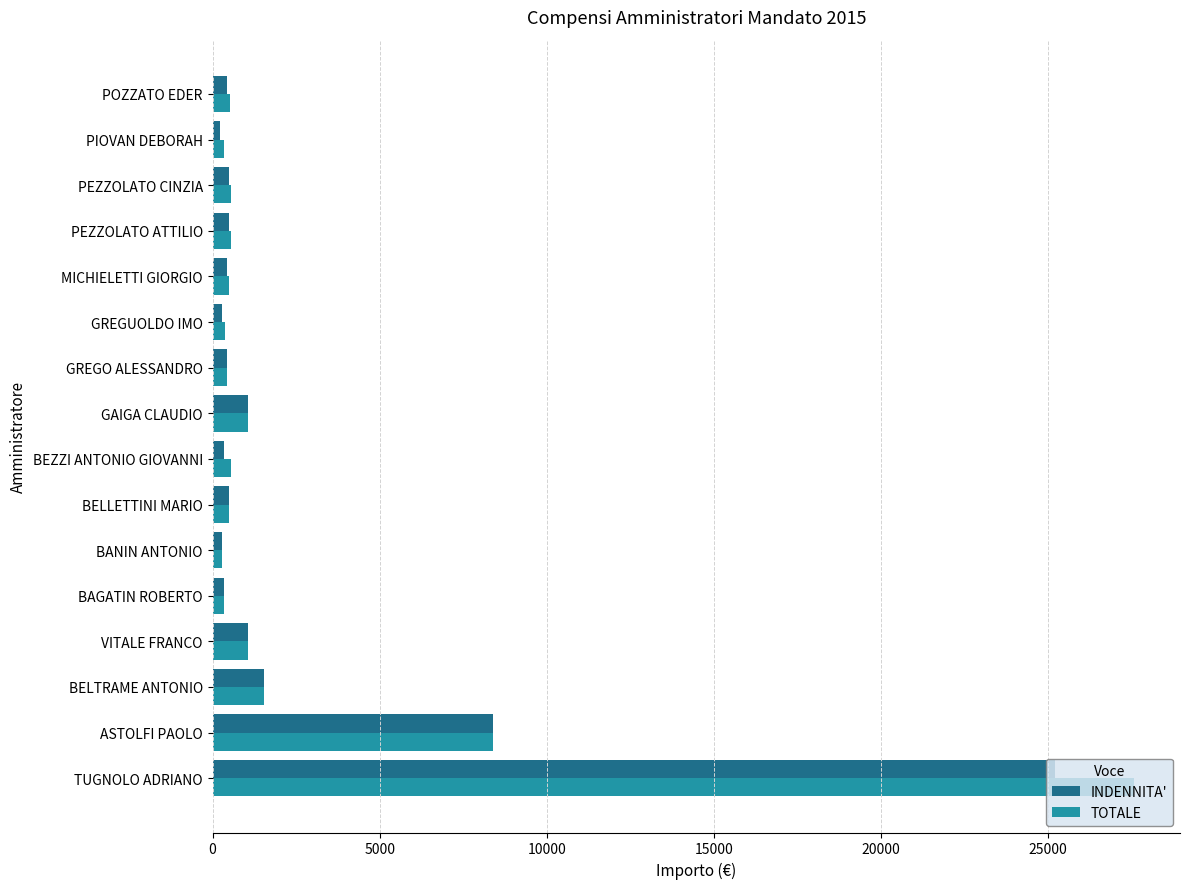

Count the number of categories in the chart.

16